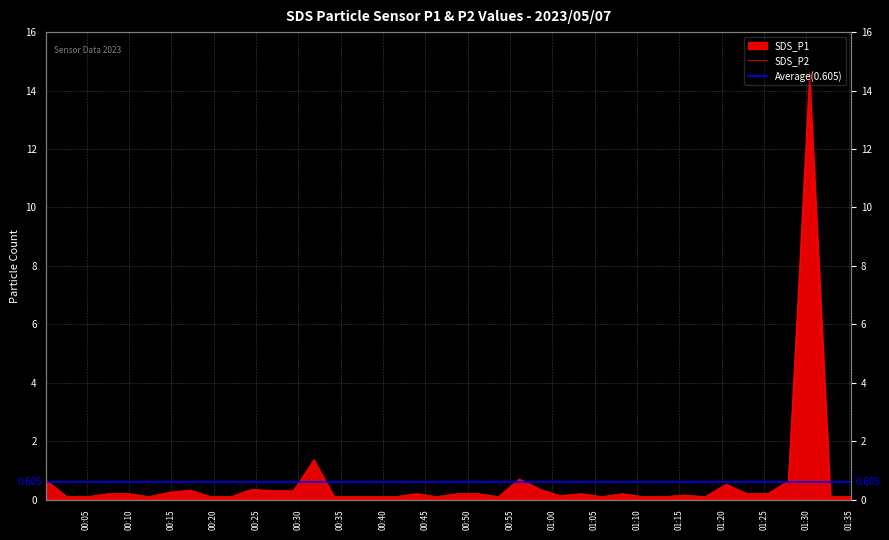

What is the label of the 9th point from the right?

2023/05/07 01:15:35